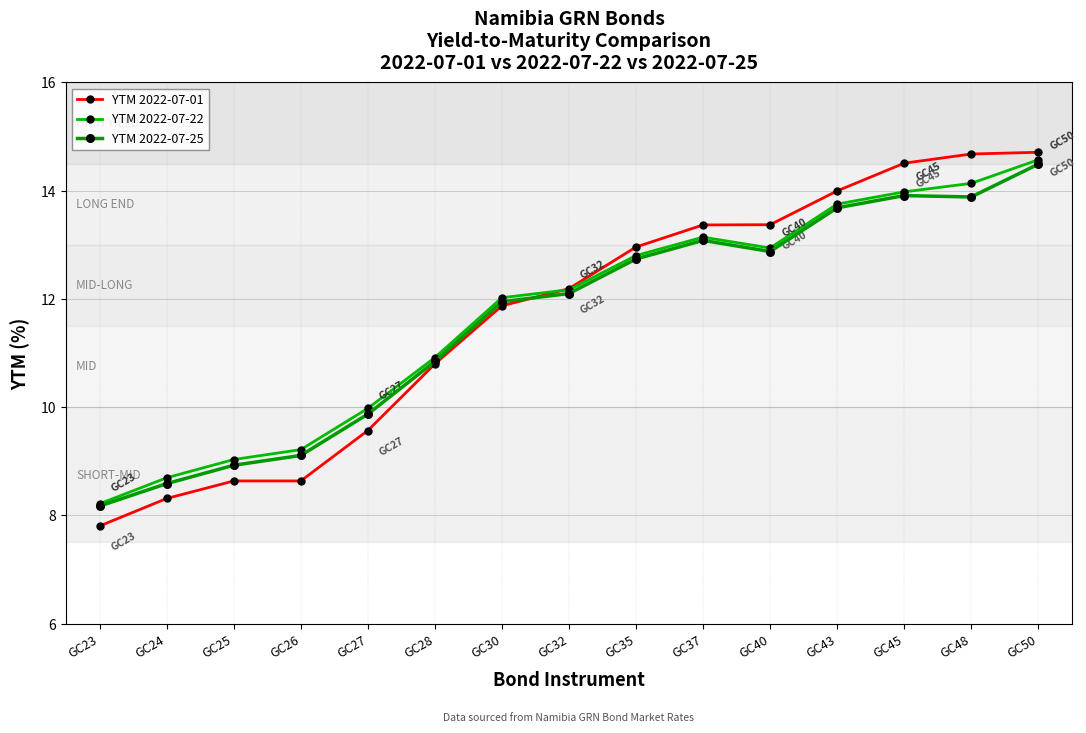

Where is the first local minimum for YTM 2022-07-25?

GC40